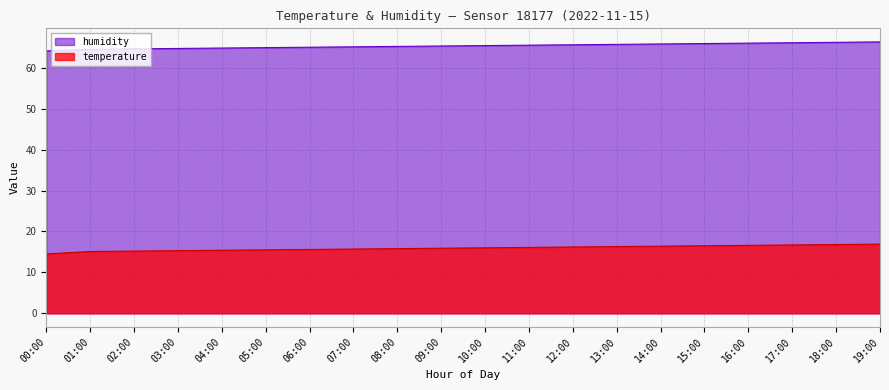

Rank the series by their maximum value, from highest to lowest.

humidity, temperature